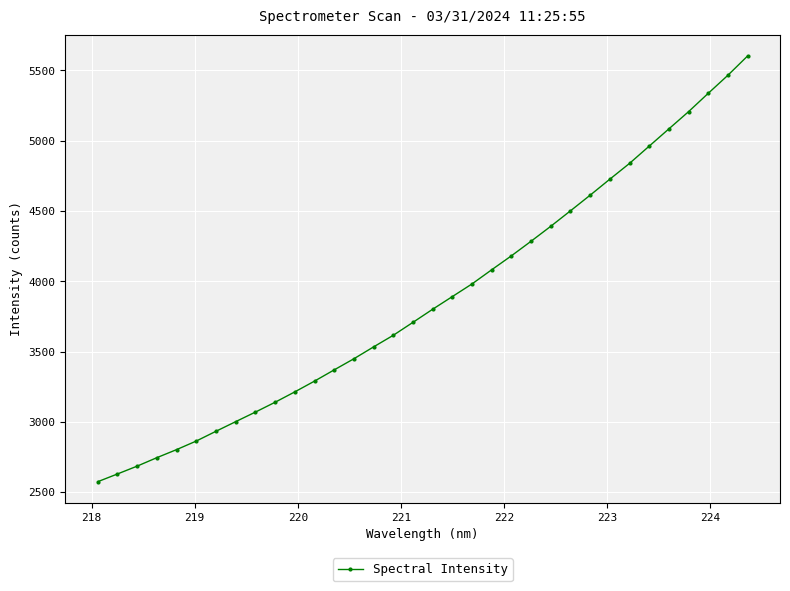

What is the smallest value displayed?

2575.6